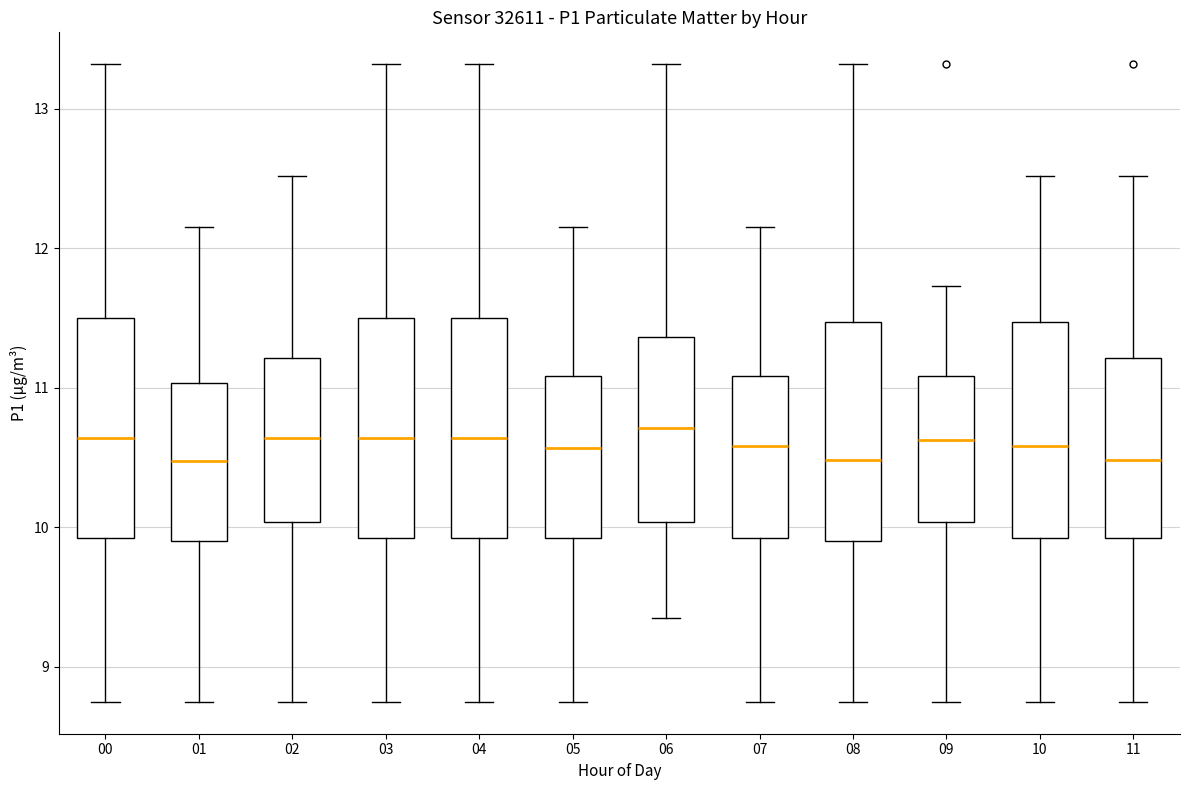

Where does the upper whisker of the box at x = 08 end on the y-axis? The values are not printed on the chart, so give them approximately, as read against the axis.

13.3